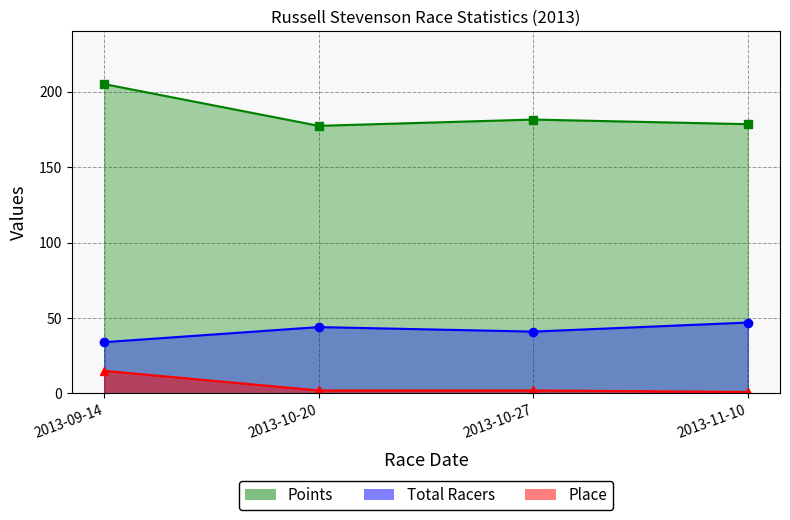

True or false: Place has a value of 1.4 at 2013-11-10.

False